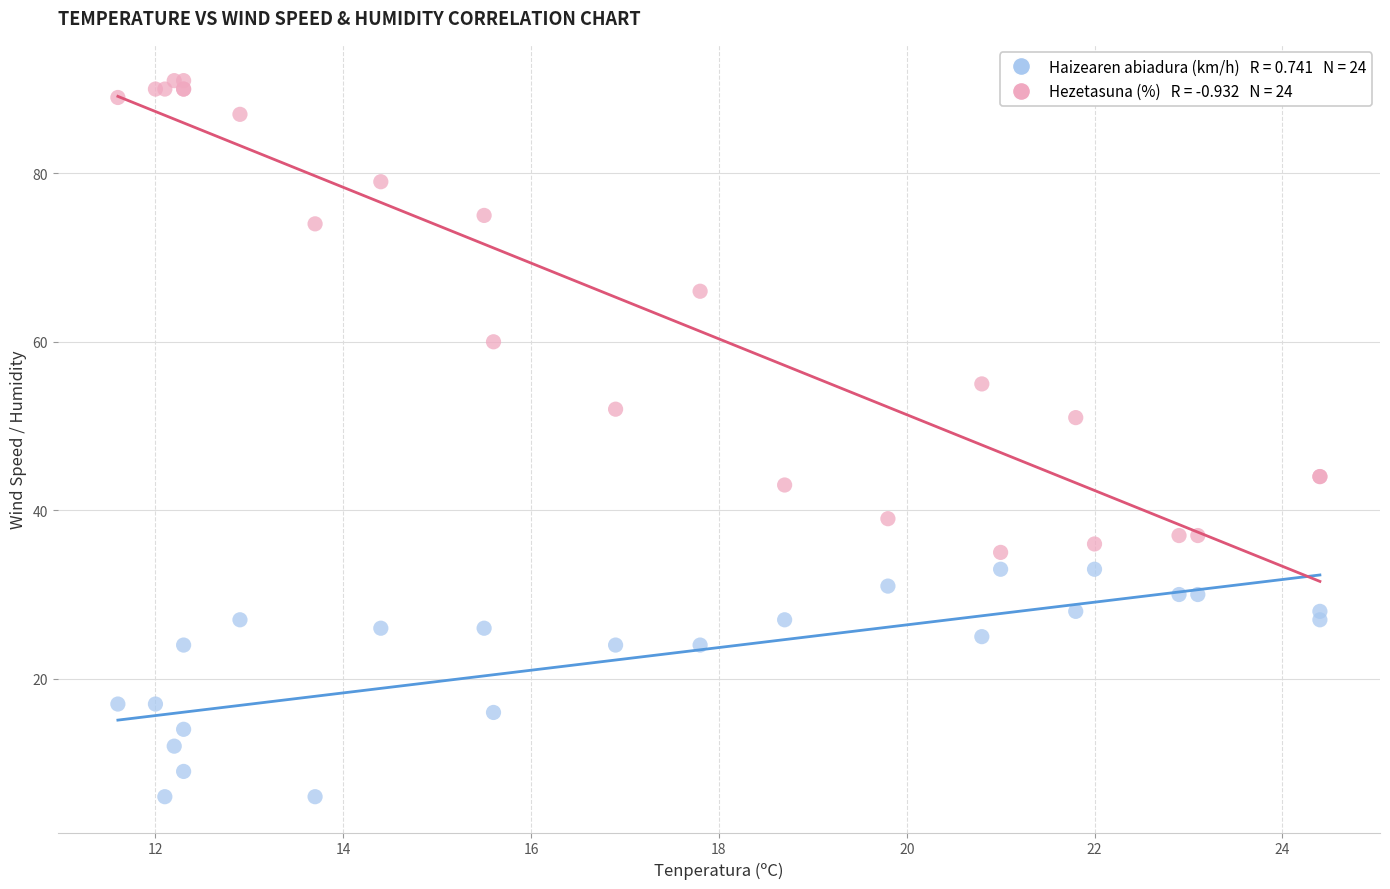

Across all series, what Y value is closest to 48?

51